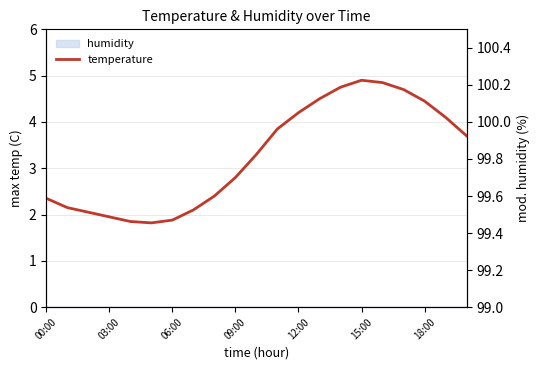

What is the approximate value of temperature at 15:00?

4.9